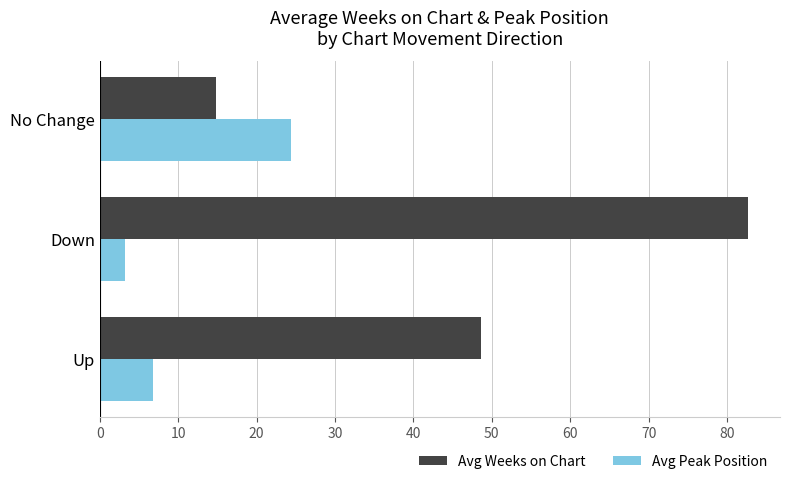

At which category does the chart reach its peak across all series?

Down